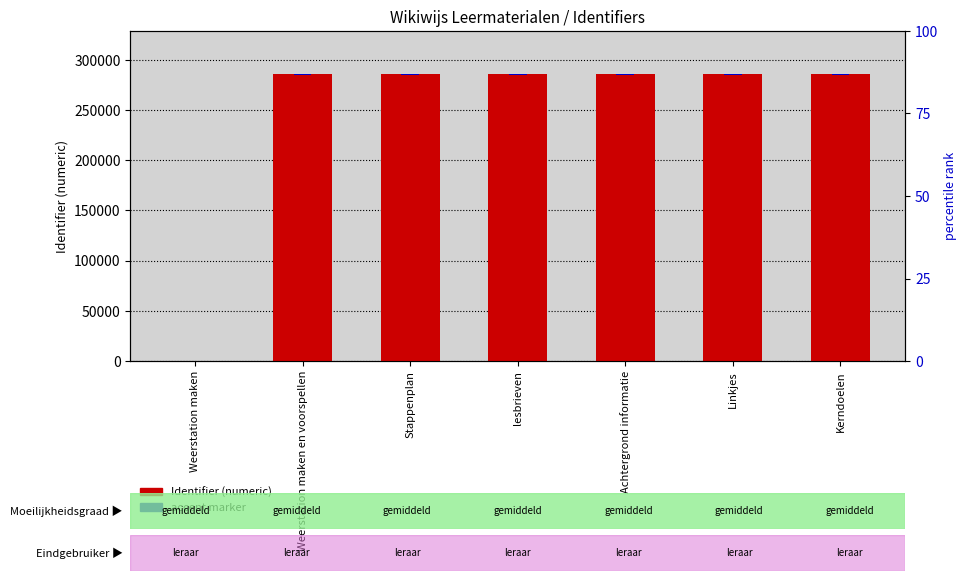

What is the difference between the maximum and minimum values in the Identifier (numeric) series?

285965